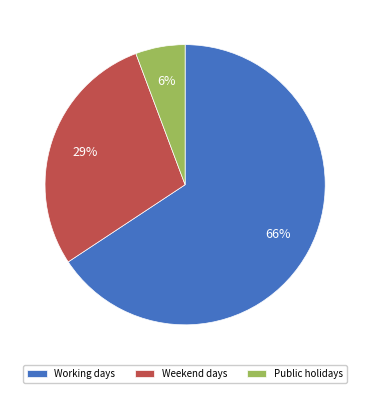

Between Public holidays and Weekend days, which is larger?

Weekend days